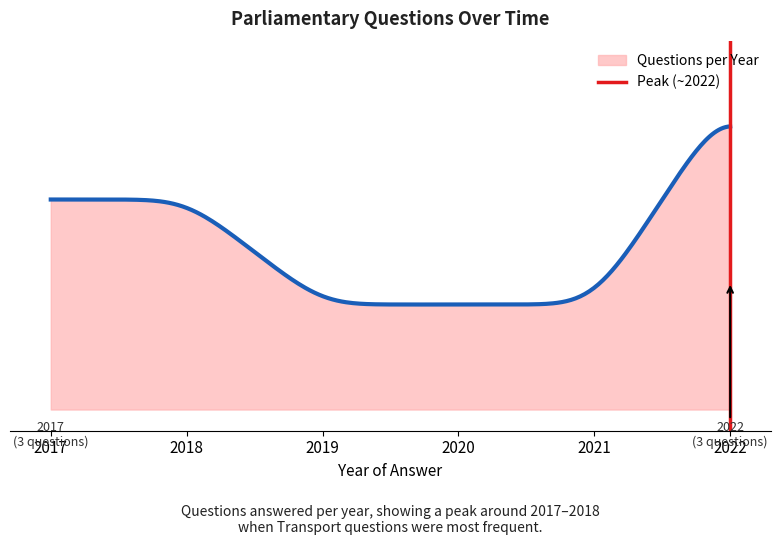

Does the chart have visible grid lines?

No